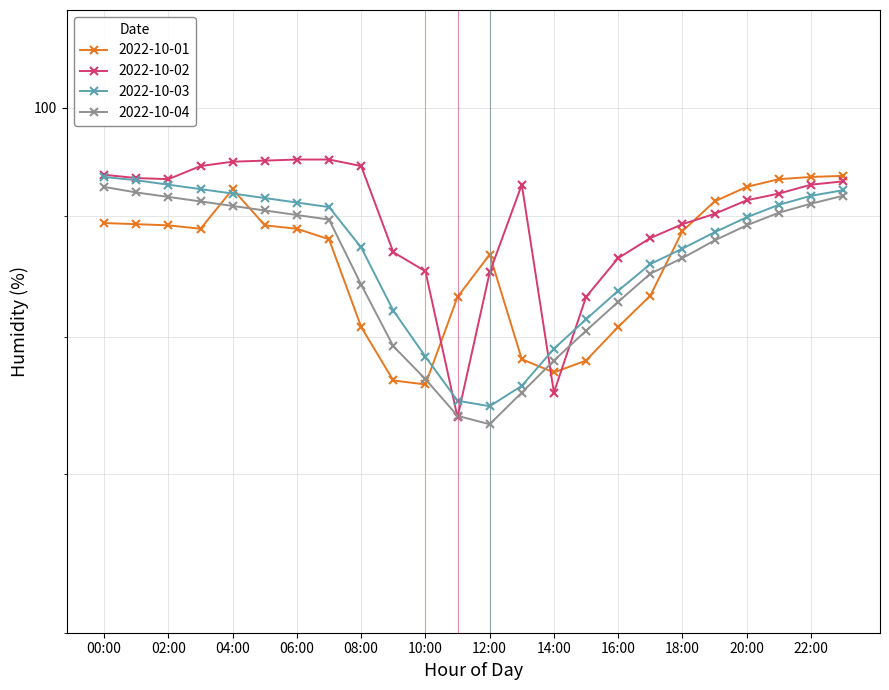

List the series in order of their peak value, lowest first.

2022-10-04, 2022-10-03, 2022-10-01, 2022-10-02